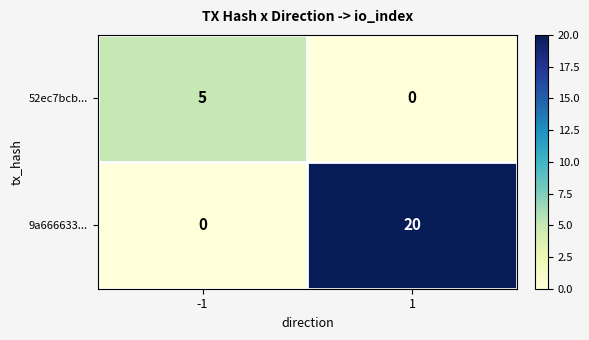

Which series changed the most between -1 and 1?

9a666633...